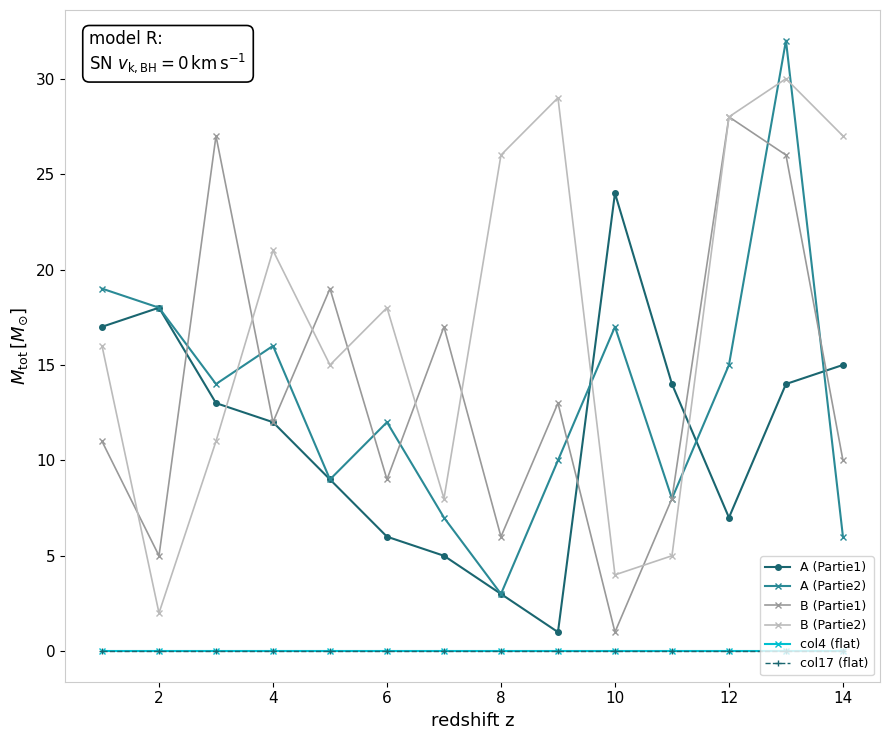

Does the chart have visible grid lines?

No